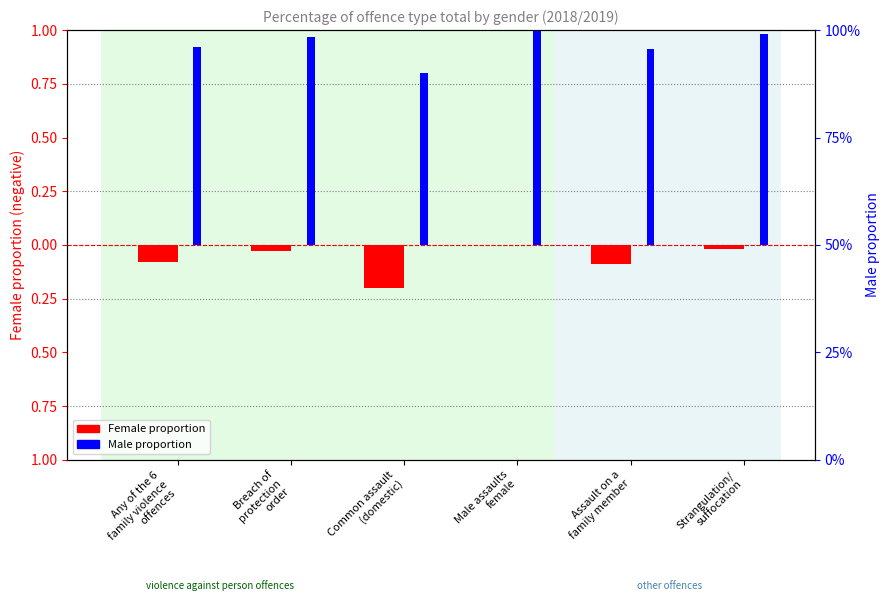

Rank the series by their maximum value, from highest to lowest.

Male proportion, Female proportion